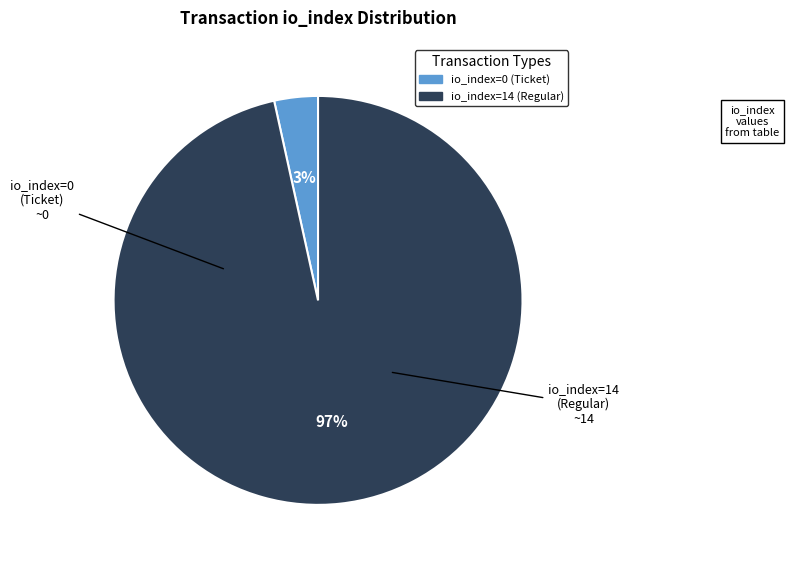

To the nearest percent, what is the average slice percentage?

50%